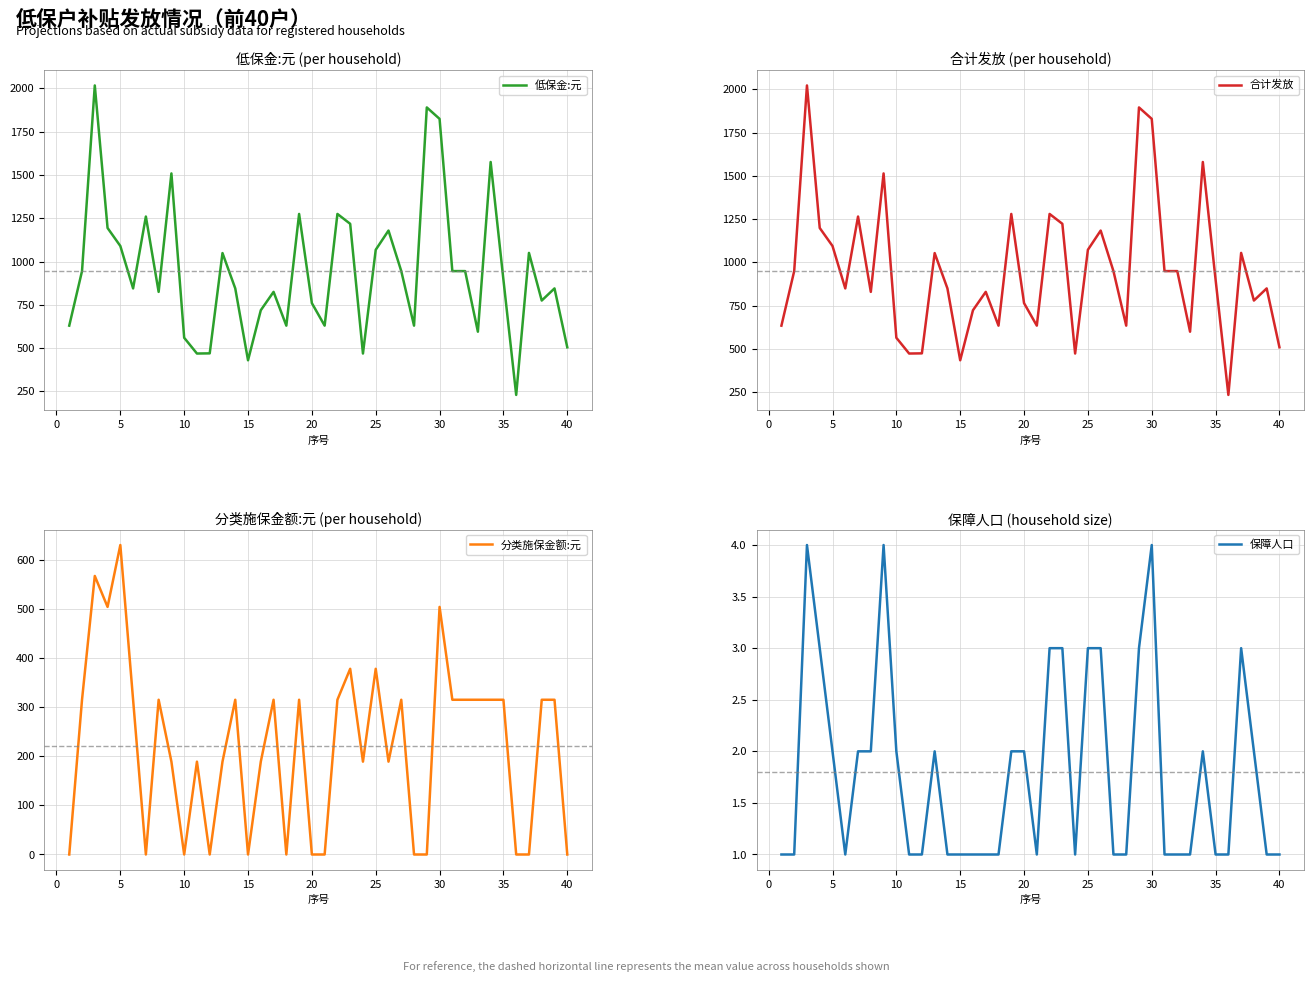

What is the lowest value of the 低保金:元 series?

230